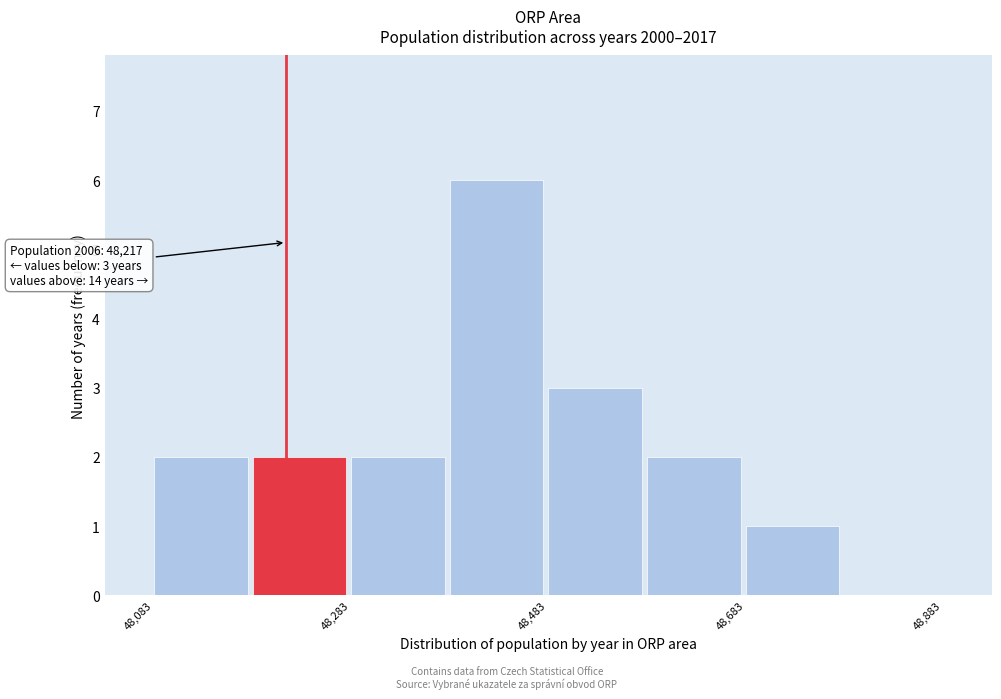

Over which range of the x-axis is the bar tallest?

48380 to 48480